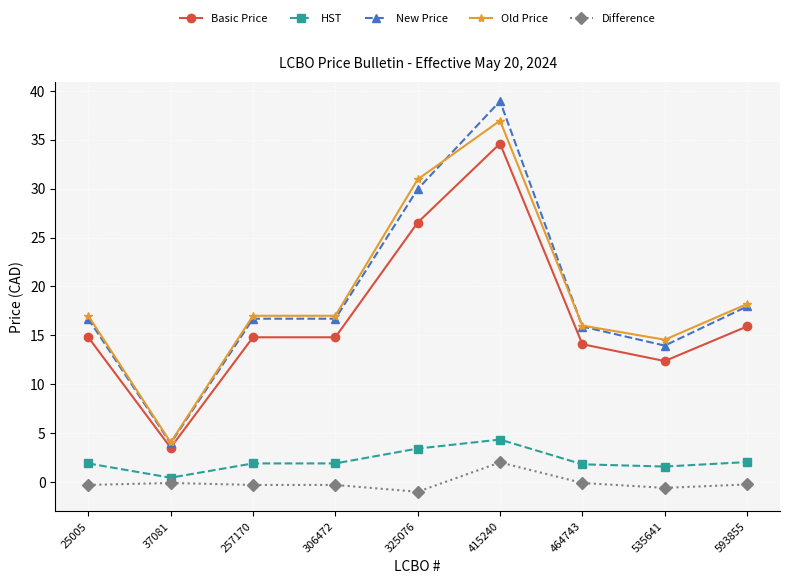

Does the chart have visible grid lines?

Yes